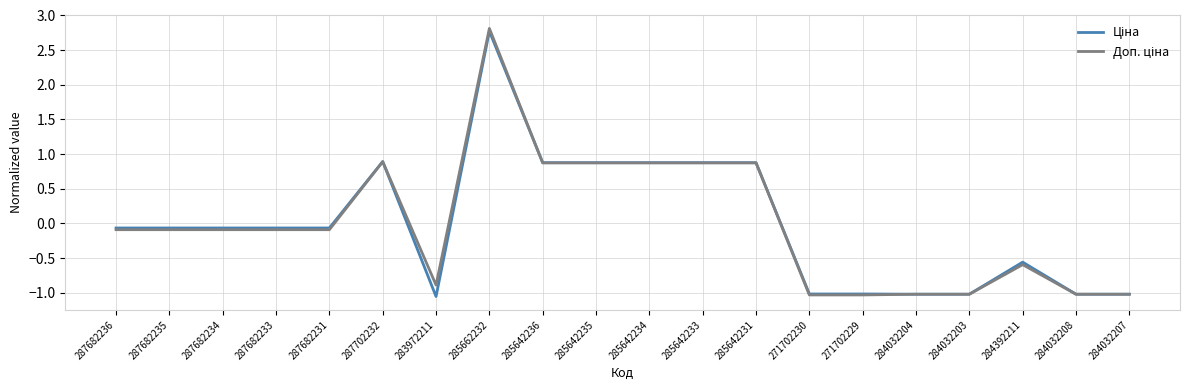

Which label corresponds to the largest value in the chart?

285662232